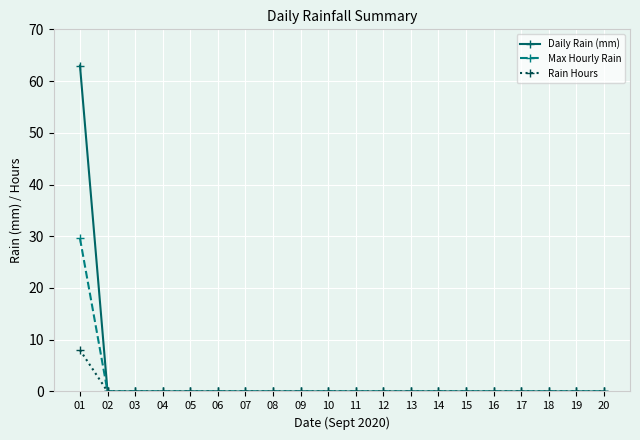

The value of Daily Rain (mm) at 17 is 27.4. True or false?

False